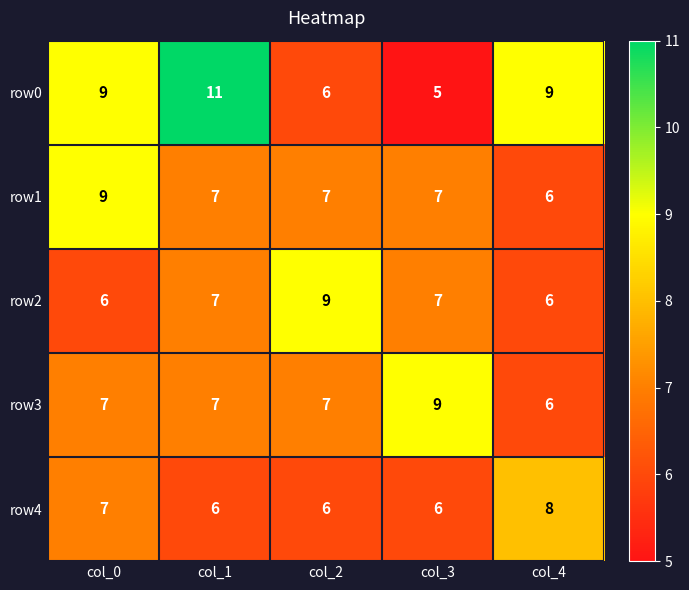

What is the spread (max minus min) of values at col_2?

3